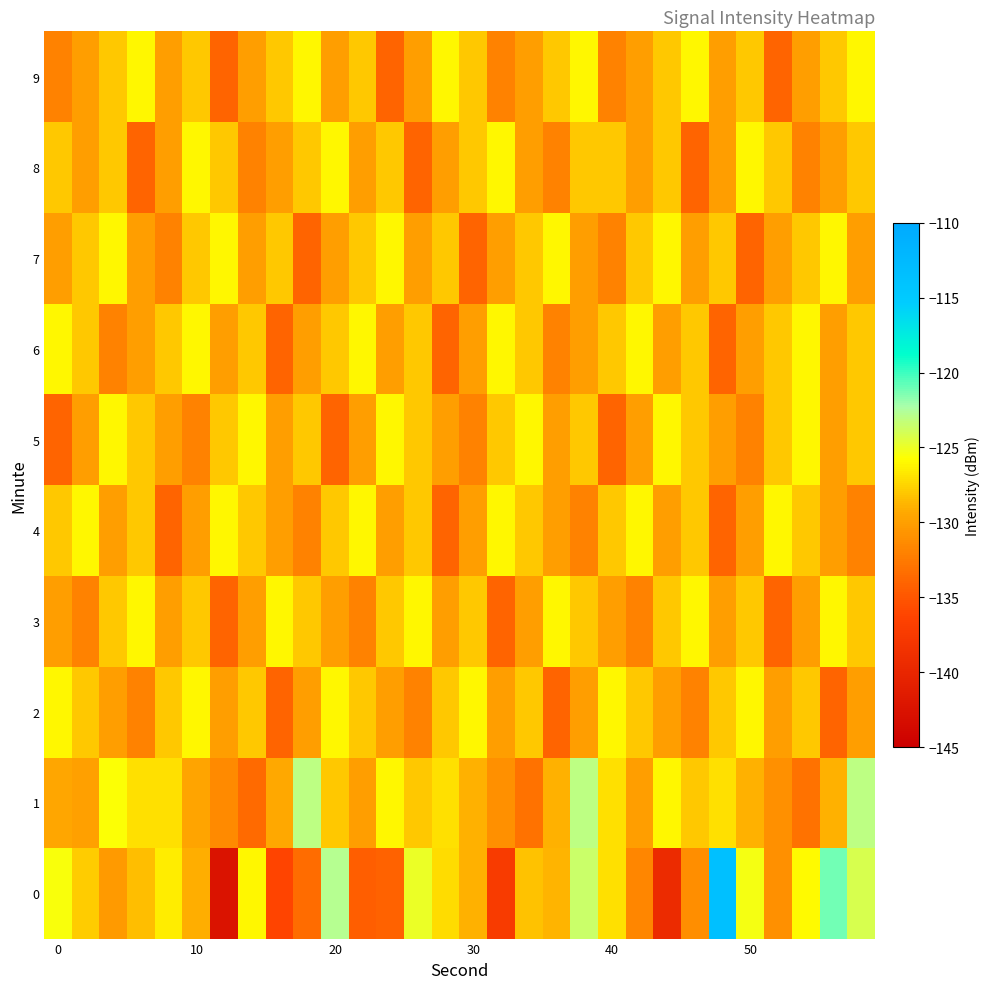

At which category is the sum across all series the highest?

29